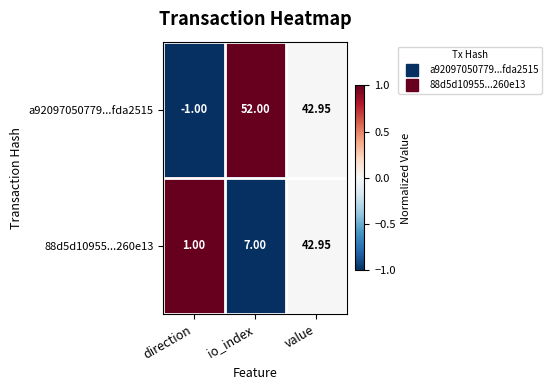

At which label does a92097050779...fda2515 first exceed 42?

io_index